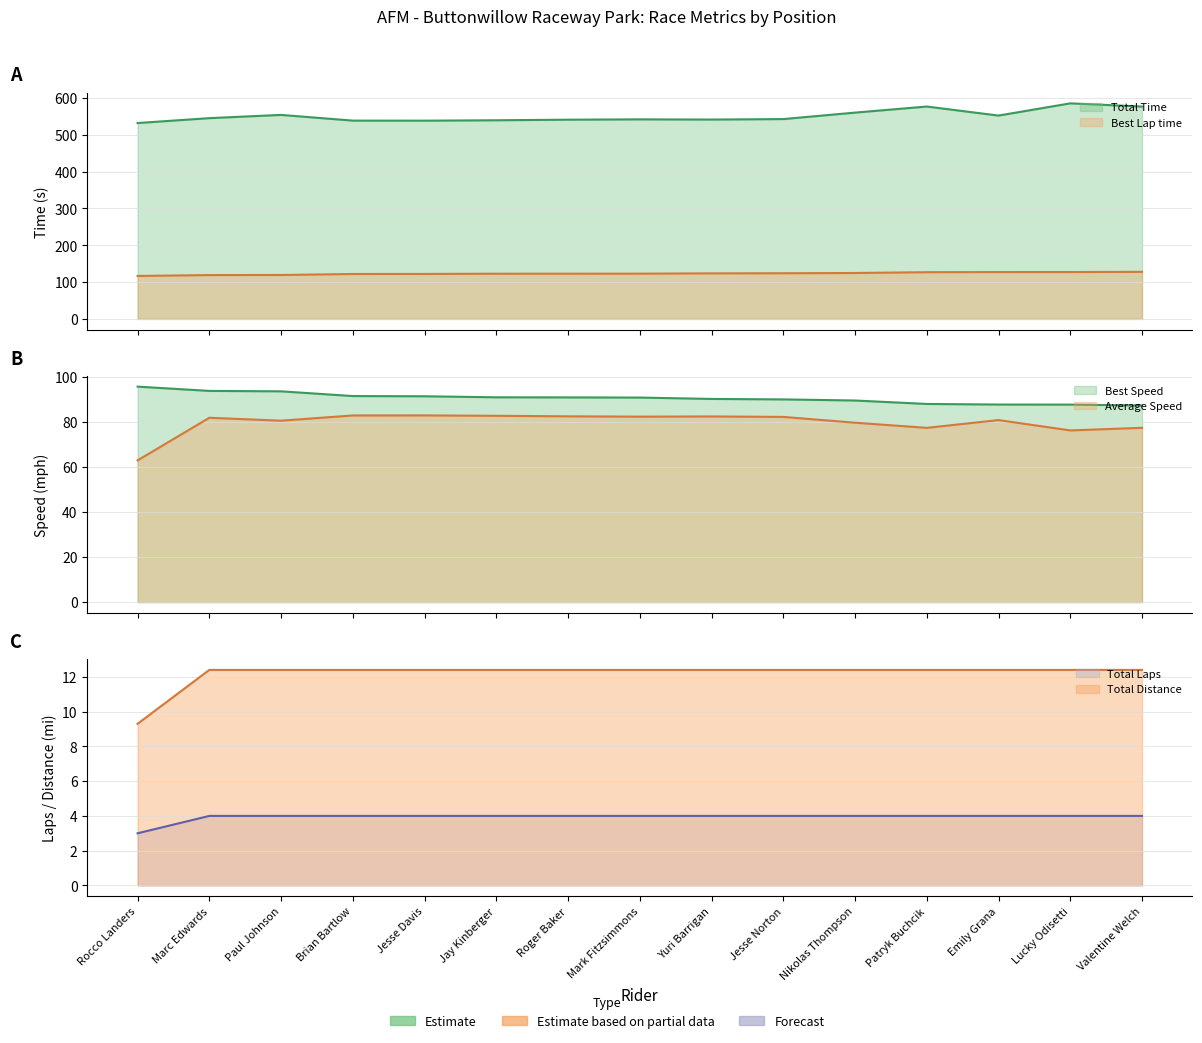

True or false: Best Speed has a value of 19.8 at Lucky Odisetti.

False